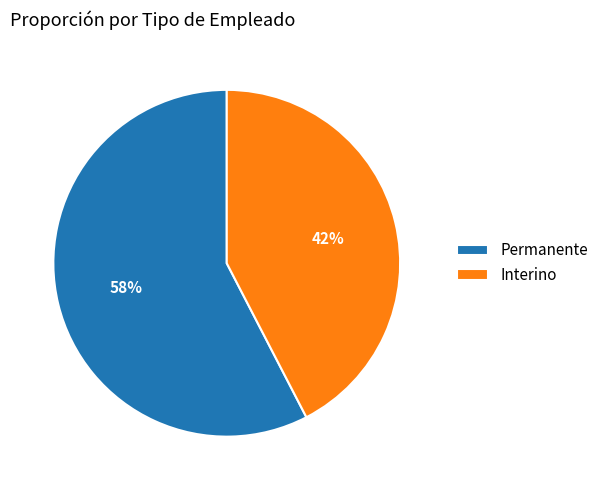

What percentage is the Permanente slice, to the nearest percent?

58%